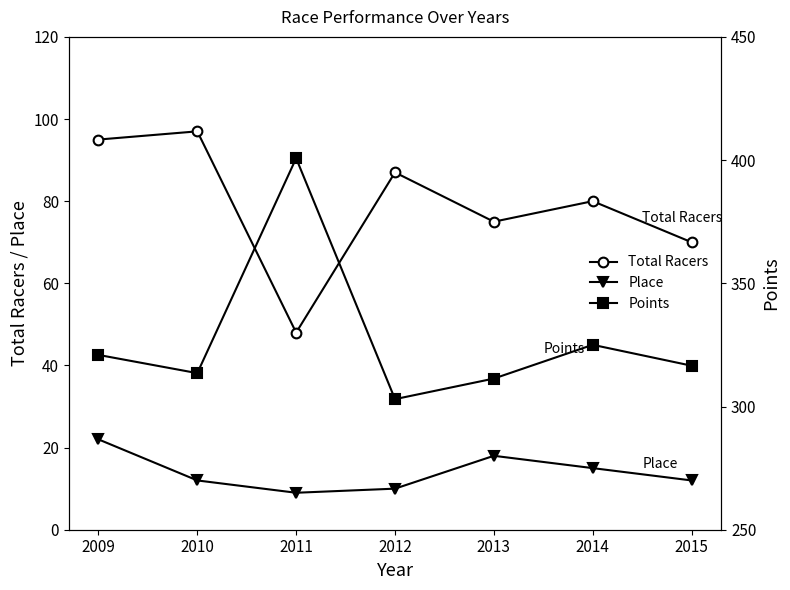

The value of Place at 2012 is 3.2. True or false?

False